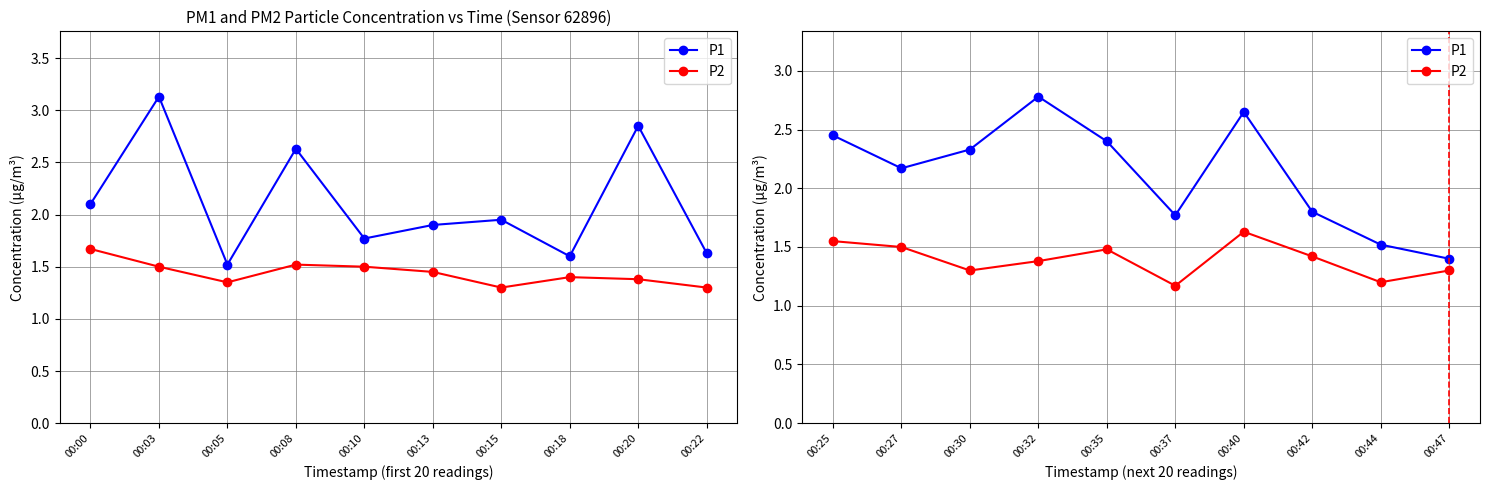

How many series are shown in this chart?

2